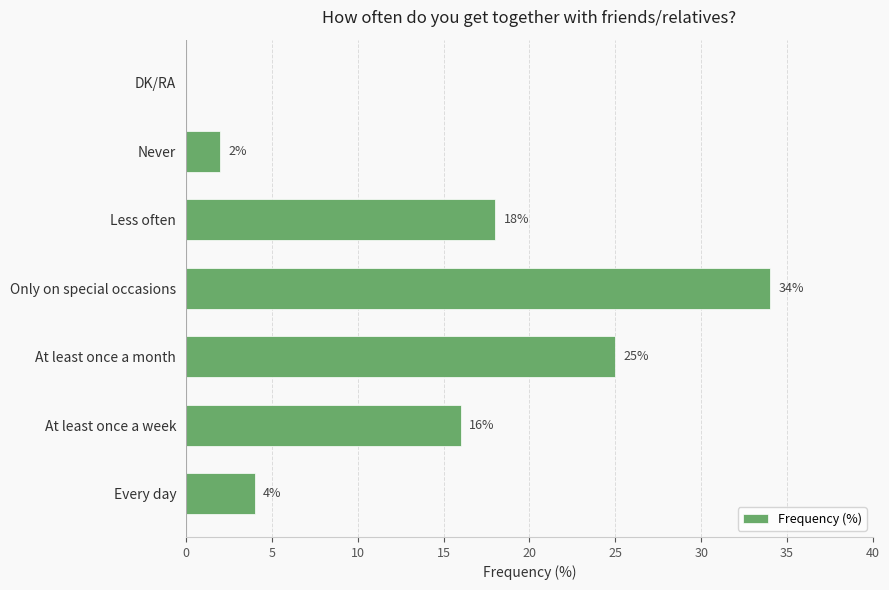

The value at Every day is 4. True or false?

True